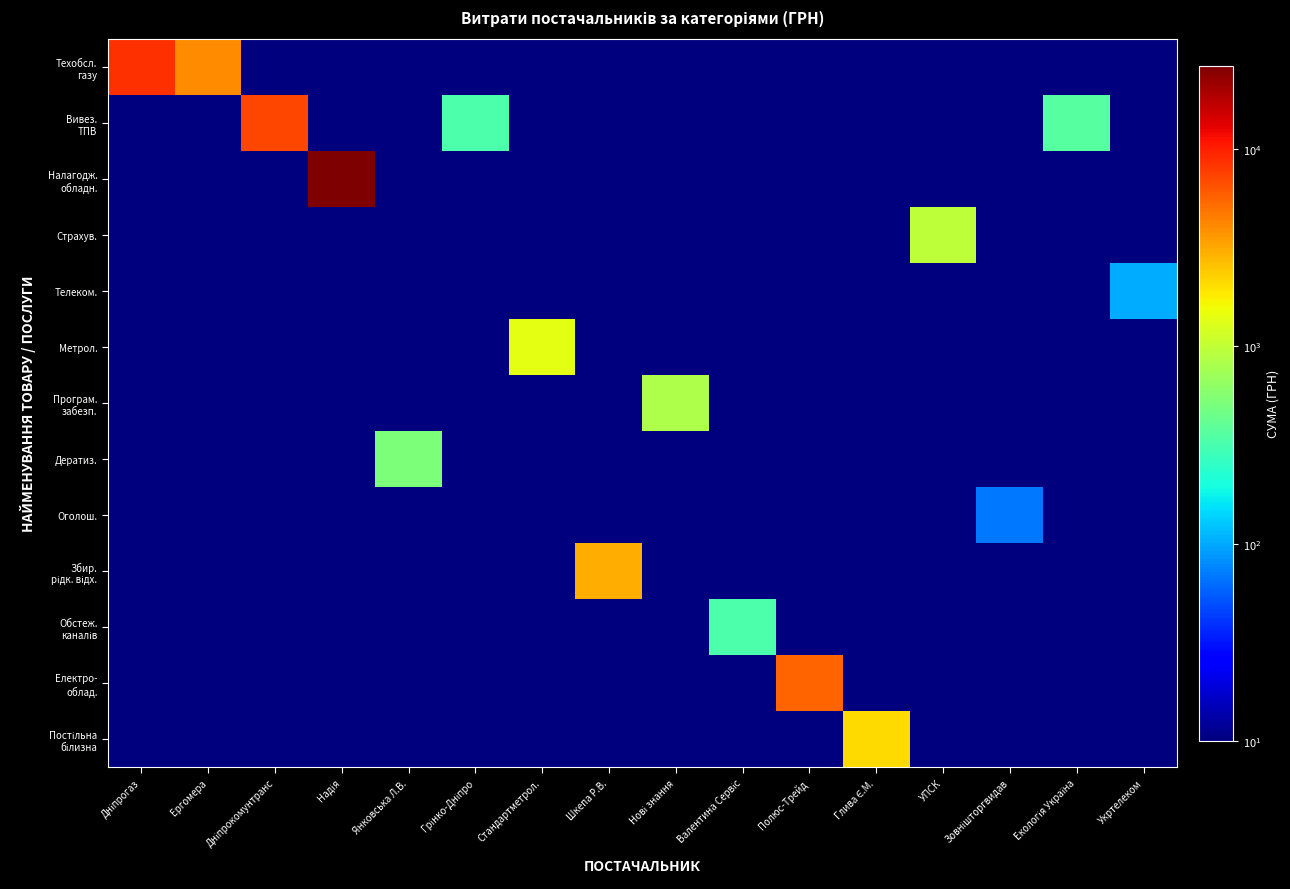

How many categories are shown in the chart?

16